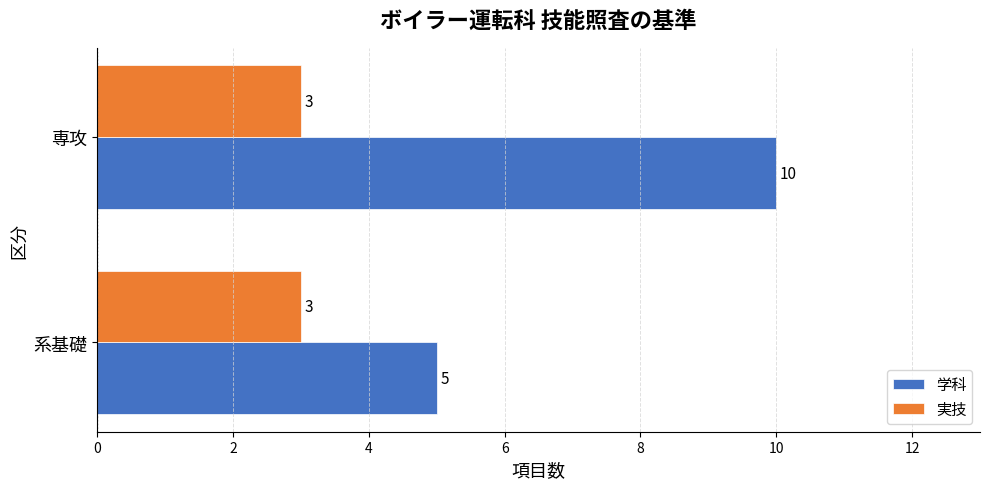

At which category is the sum across all series the highest?

専攻